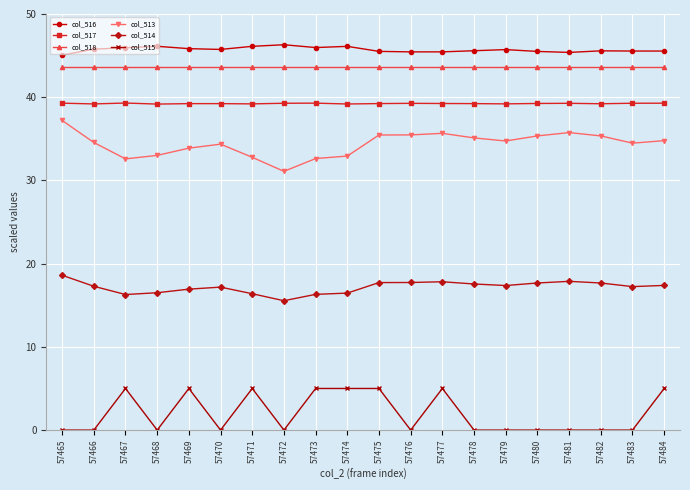

True or false: col_516 has more than 1 points higher than both neighbors.

True